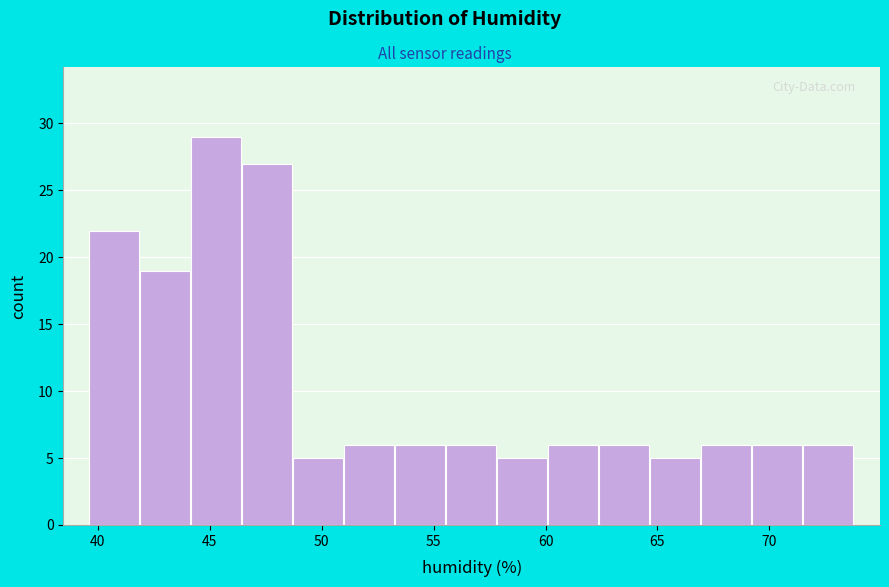

How tall is the bar that spans 60.0 to 62.5 on the x-axis? Neither the bar edges nor the heights are printed on the chart, so give them approximately, as read against the axes.

6